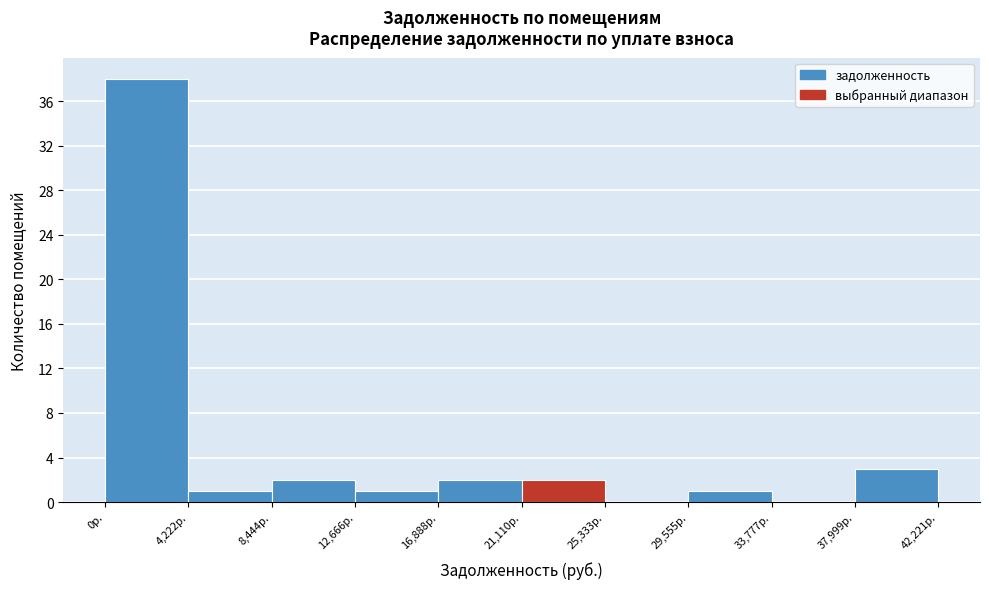

Reading left to right, transcribe this chart: for each bar, give the range it covers on the x-axis and its height. Neither the bar edges nor the heights are printed on the chart, so give them approximately, as read against the axes.

0 to 4000: 38
4000 to 8500: 1
8500 to 12500: 2
12500 to 17000: 1
17000 to 21000: 2
21000 to 25500: 2
25500 to 29500: 0
29500 to 34000: 1
34000 to 38000: 0
38000 to 42000: 3